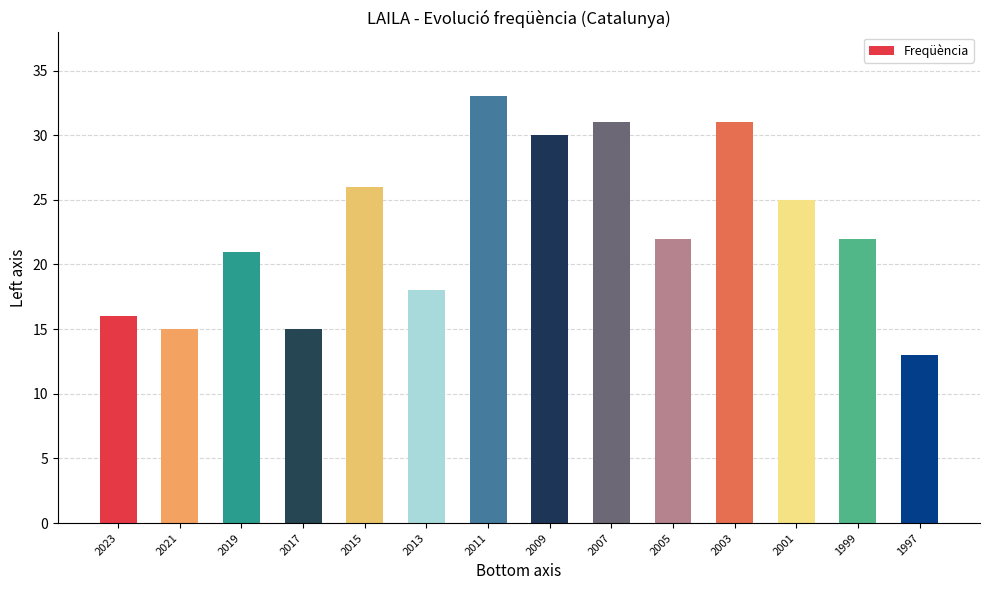

The value at 2023 is 16. True or false?

True